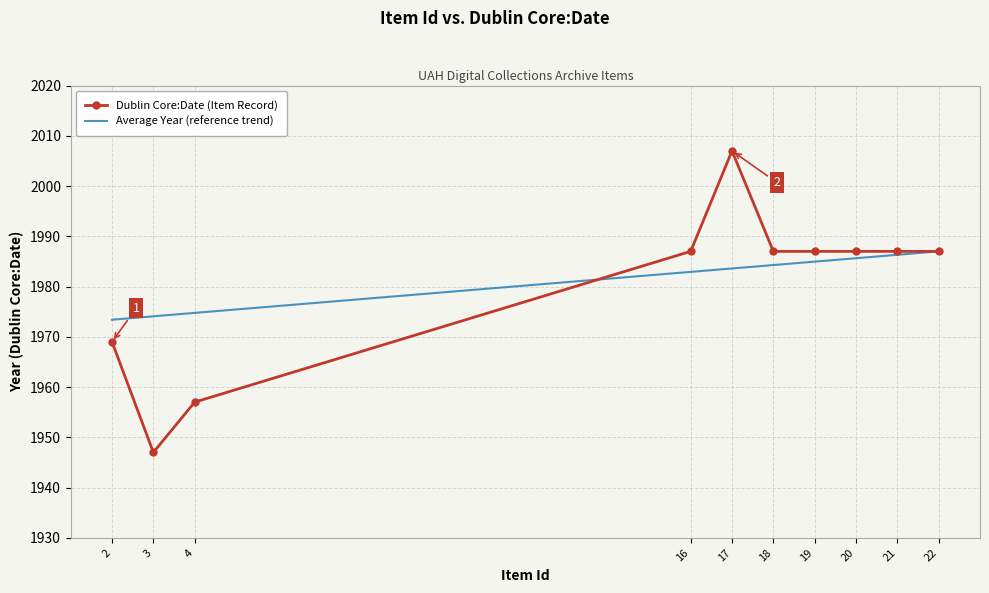

How many distinct data groups are displayed?

2